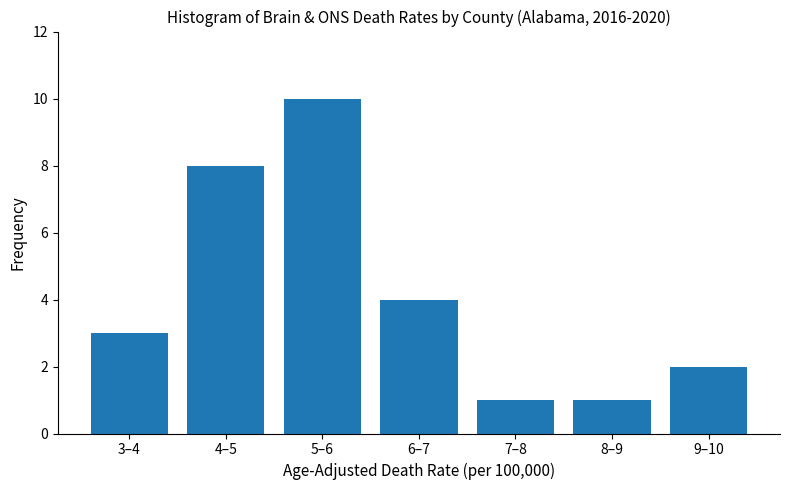

Reading right to left, extract all data points from this chart.

2	1	1	4	10	8	3